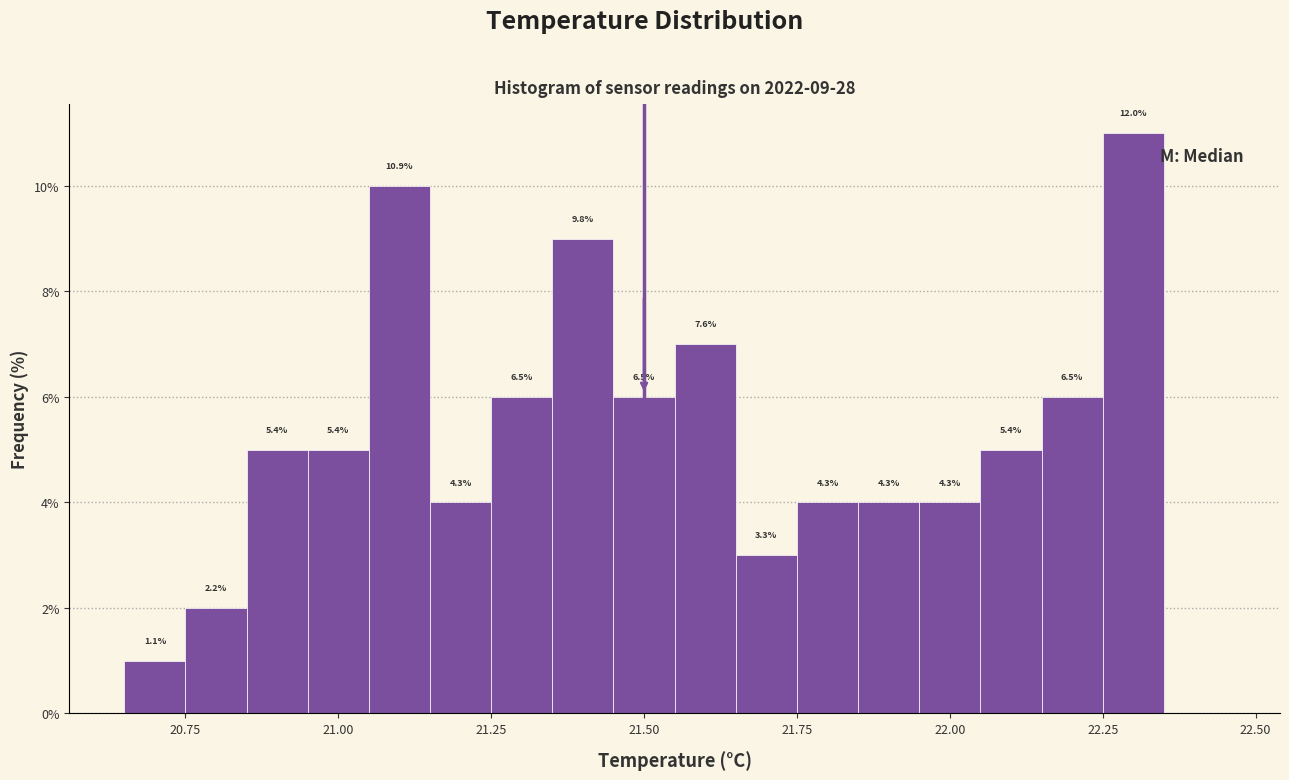

Read against the x-axis, roughly where is the centre of the tallest bar?

22.30